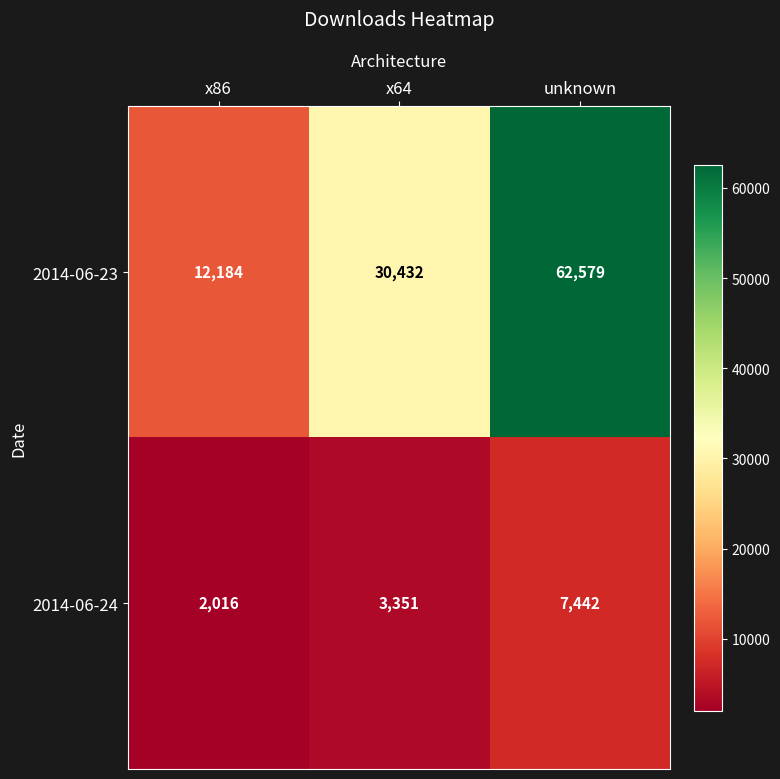

What is the total value across all series at x64?

33783